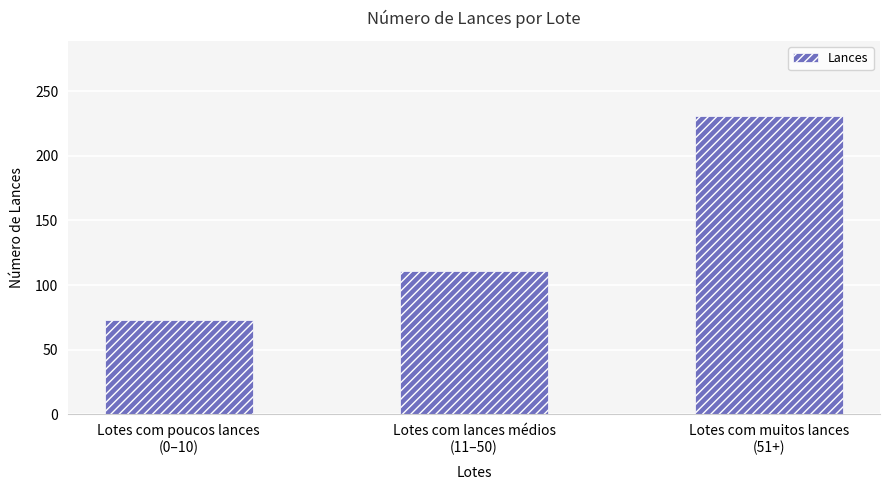

What is the label of the 1st bar from the left?

Lotes com poucos lances
(0–10)